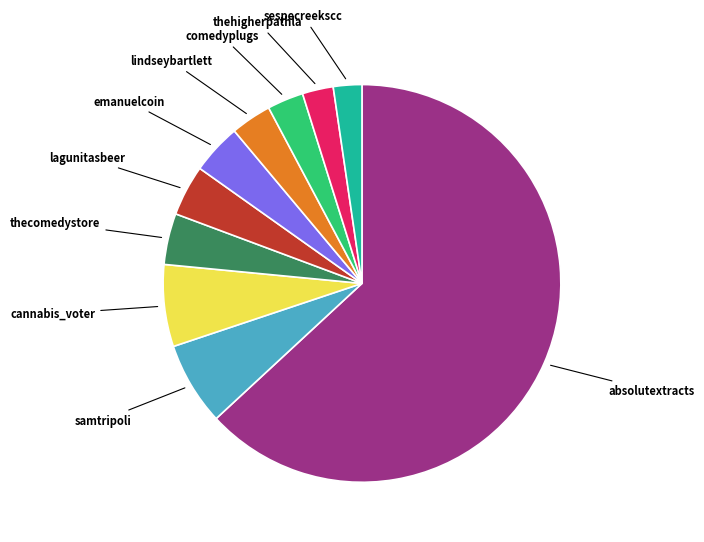

Is there any slice that represents more than half of the pie?

Yes